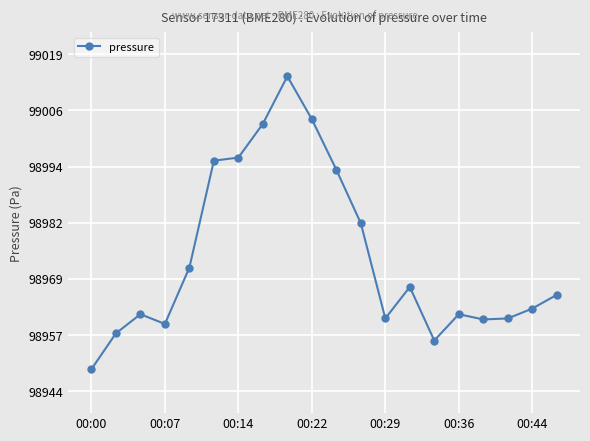

What is the minimum value shown in the chart?

98949.0